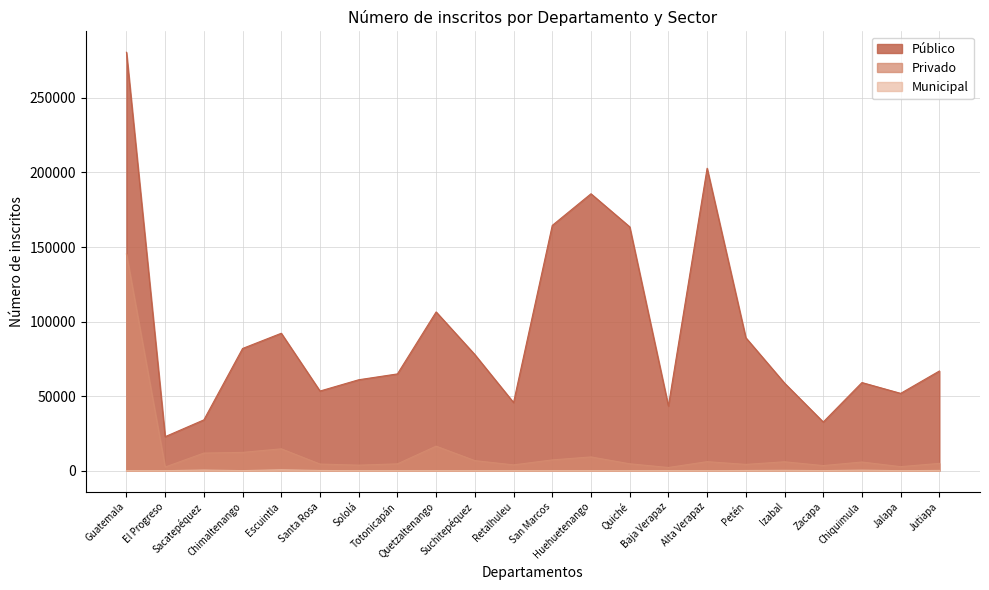

How many positive values does the Municipal series have?

10